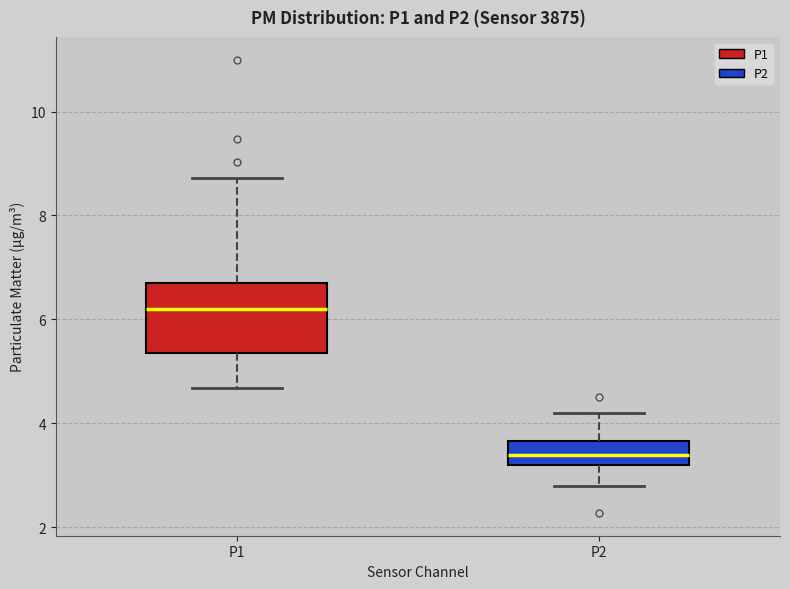

Which box's median line is the lowest?

P2